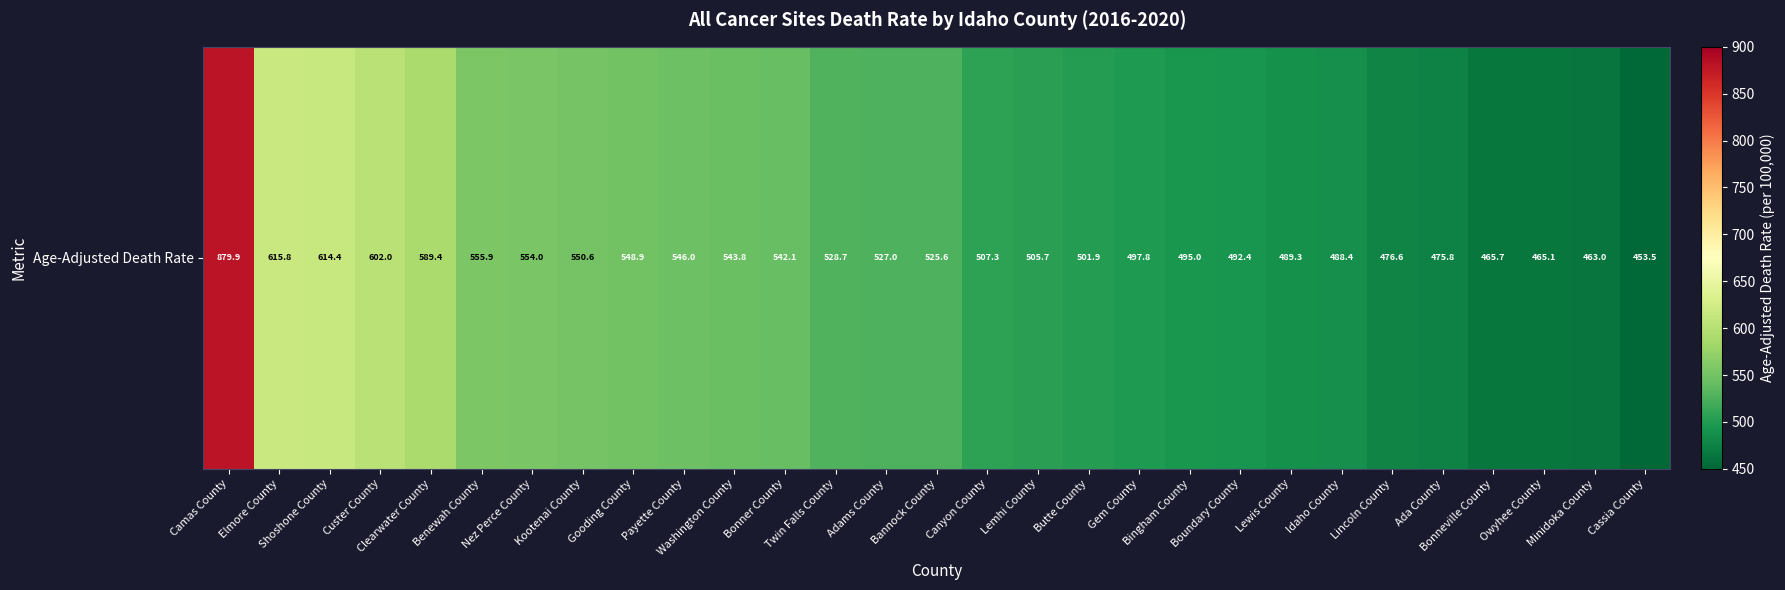

Reading right to left, extract all data points from this chart.

453.5	463.0	465.1	465.7	475.8	476.6	488.4	489.3	492.4	495.0	497.8	501.9	505.7	507.3	525.6	527.0	528.7	542.1	543.8	546.0	548.9	550.6	554.0	555.9	589.4	602.0	614.4	615.8	879.9